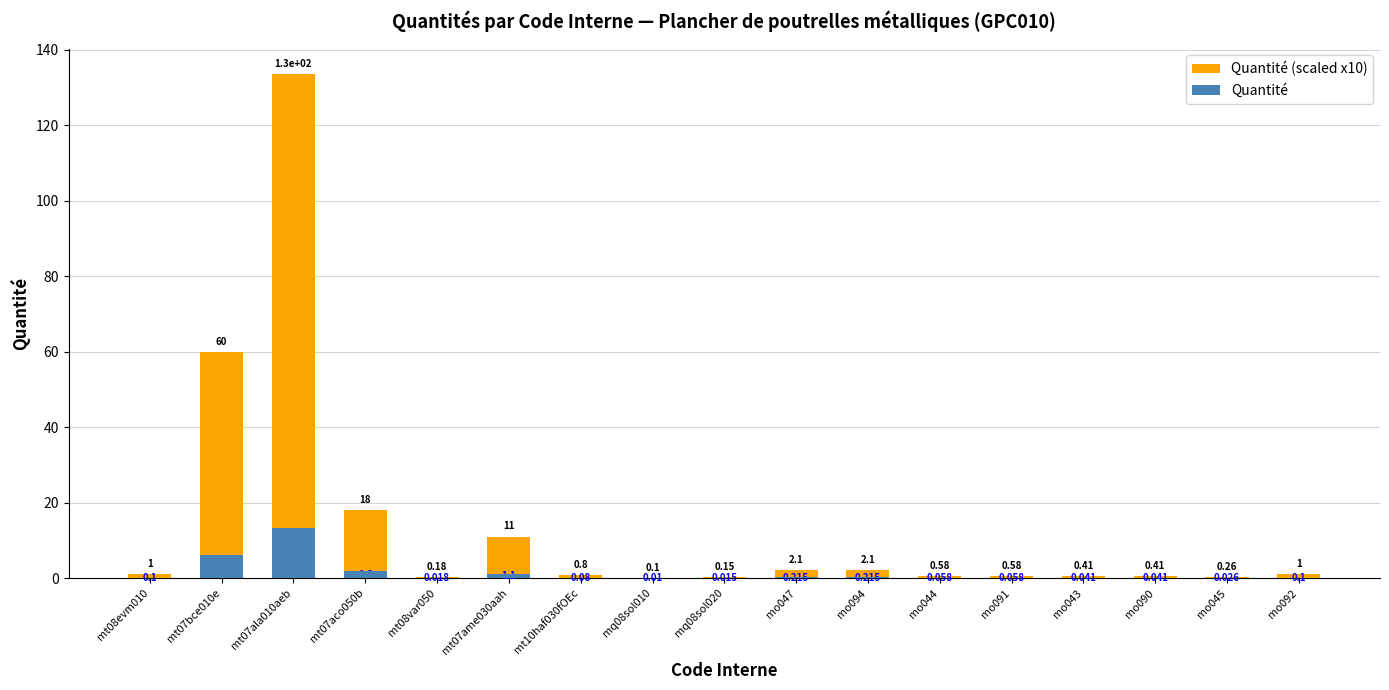

The value of Quantité (scaled x10) at mt08var050 is 0.2. True or false?

True